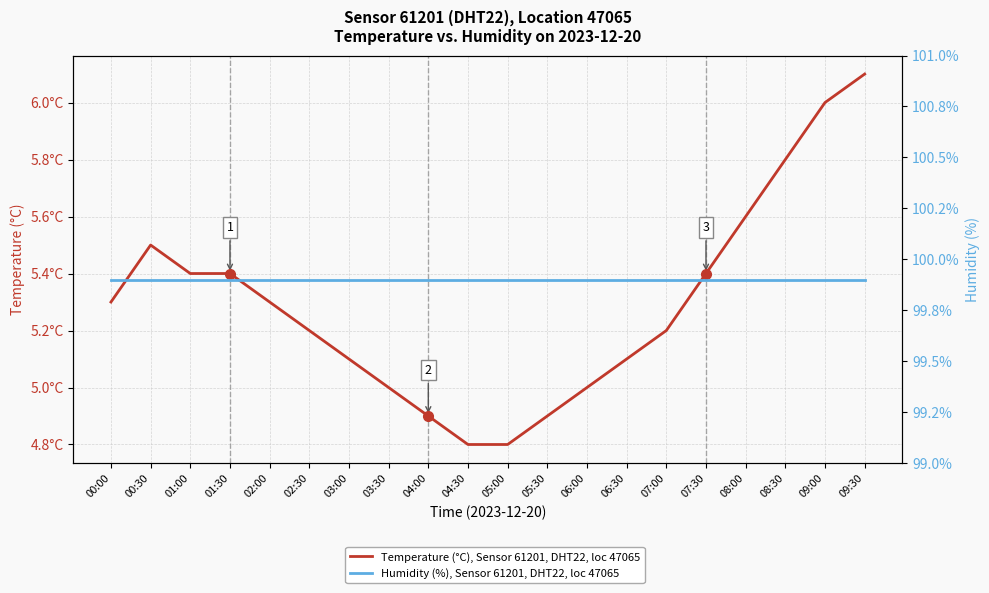

What is the average value of the Humidity (%), Sensor 61201, DHT22, loc 47065 series?

99.9